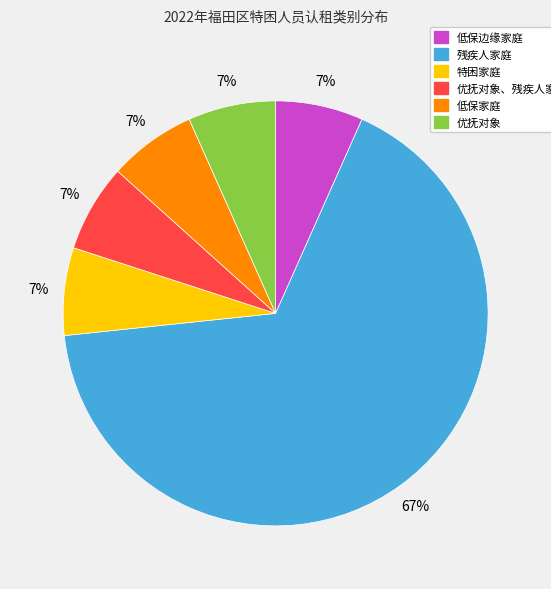

To the nearest percent, what is the average slice percentage?

17%